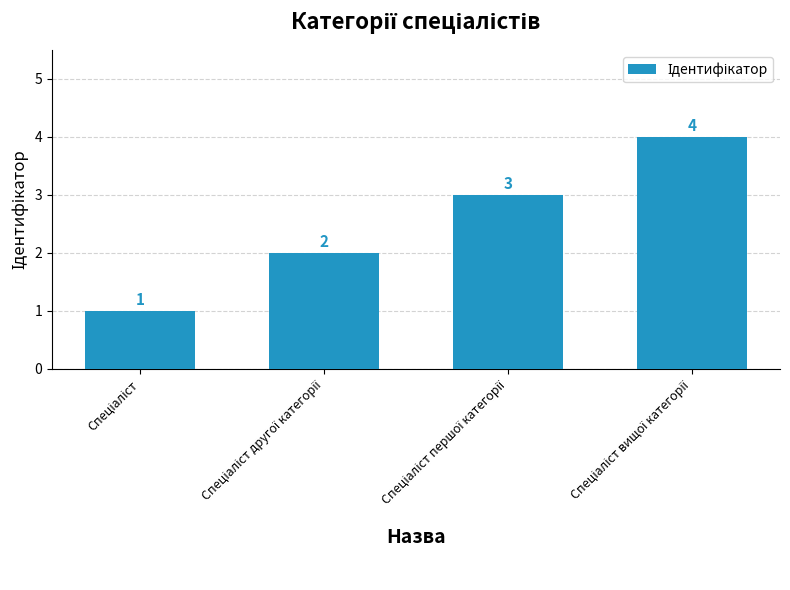

What is the difference between the maximum and minimum values?

3